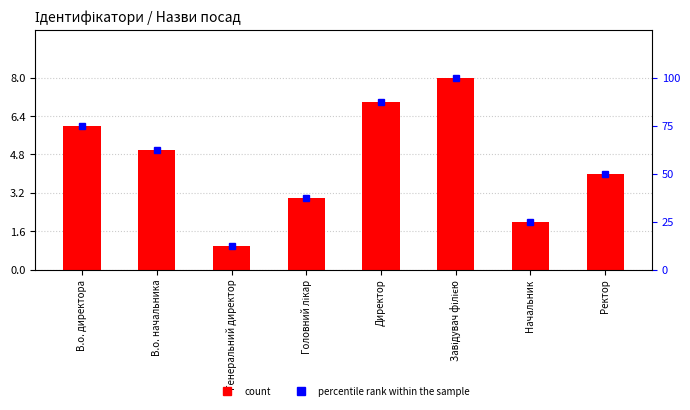

Which series changed the most between В.о. директора and Головний лікар?

percentile rank within the sample